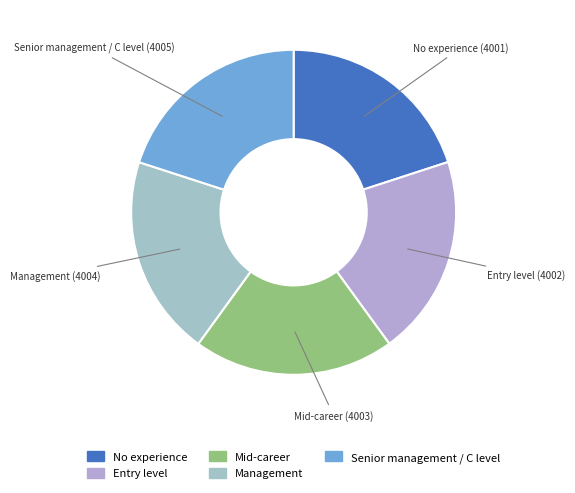

Do Mid-career and Management together represent more than half of the pie?

No